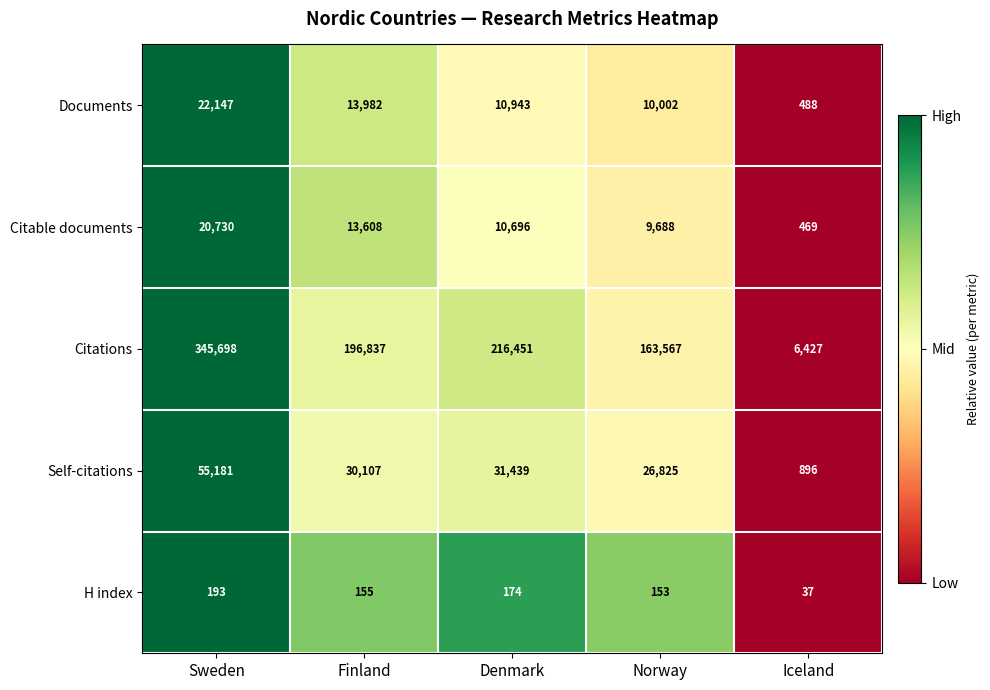

Which category has the lowest value across all series?

Iceland